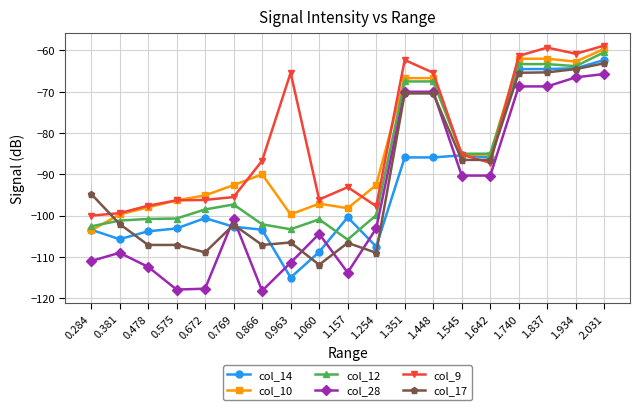

The col_28 series shows -74.8 at 0.866. True or false?

False